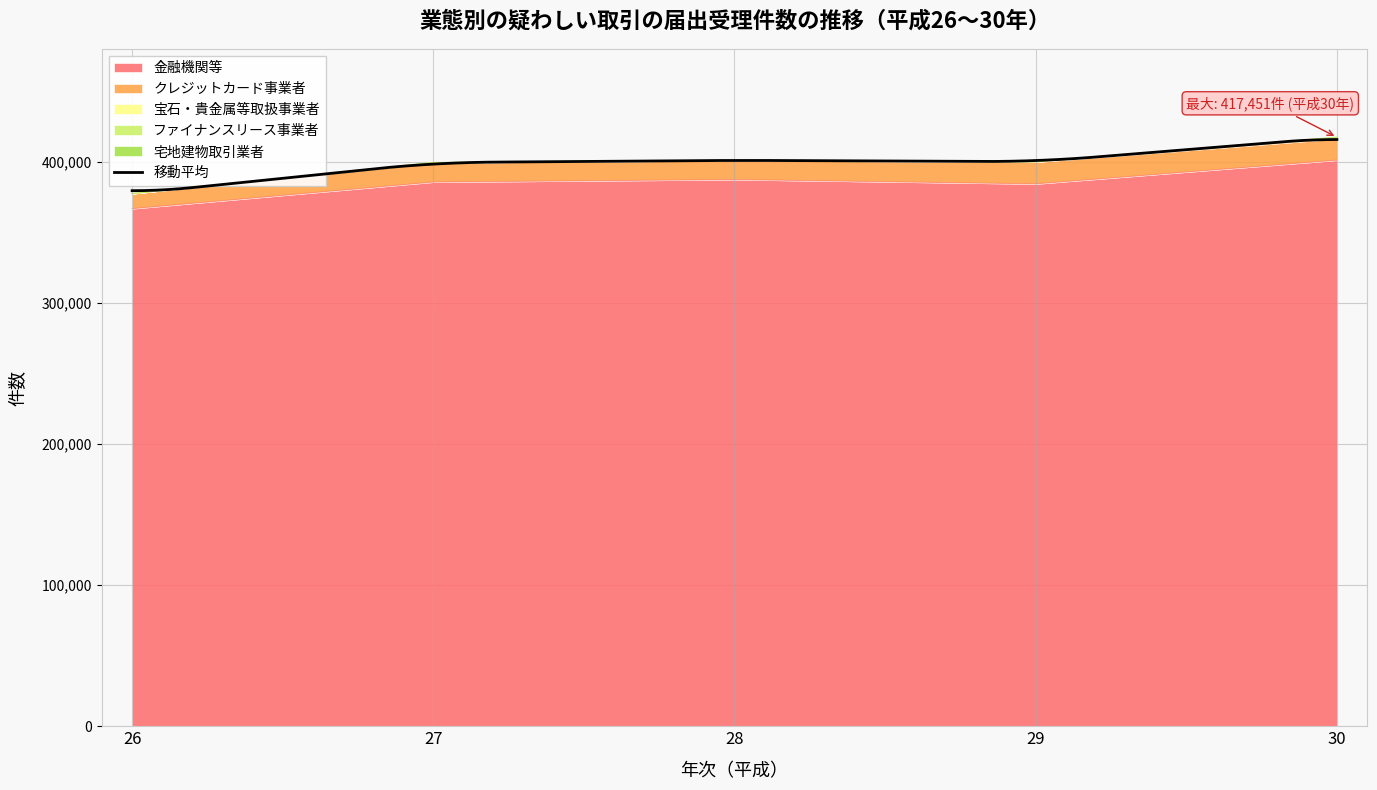

At which label does ファイナンスリース事業者 reach its minimum?

26